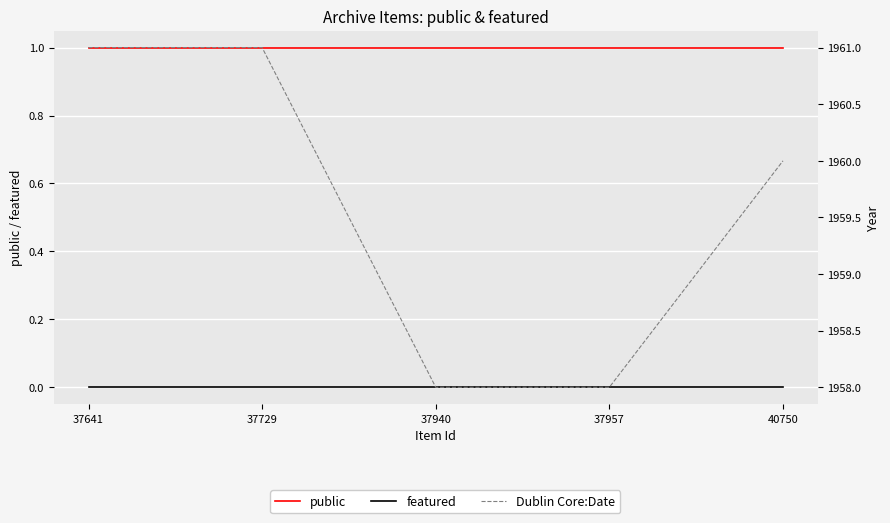

The value of public at 40750 is 1. True or false?

True